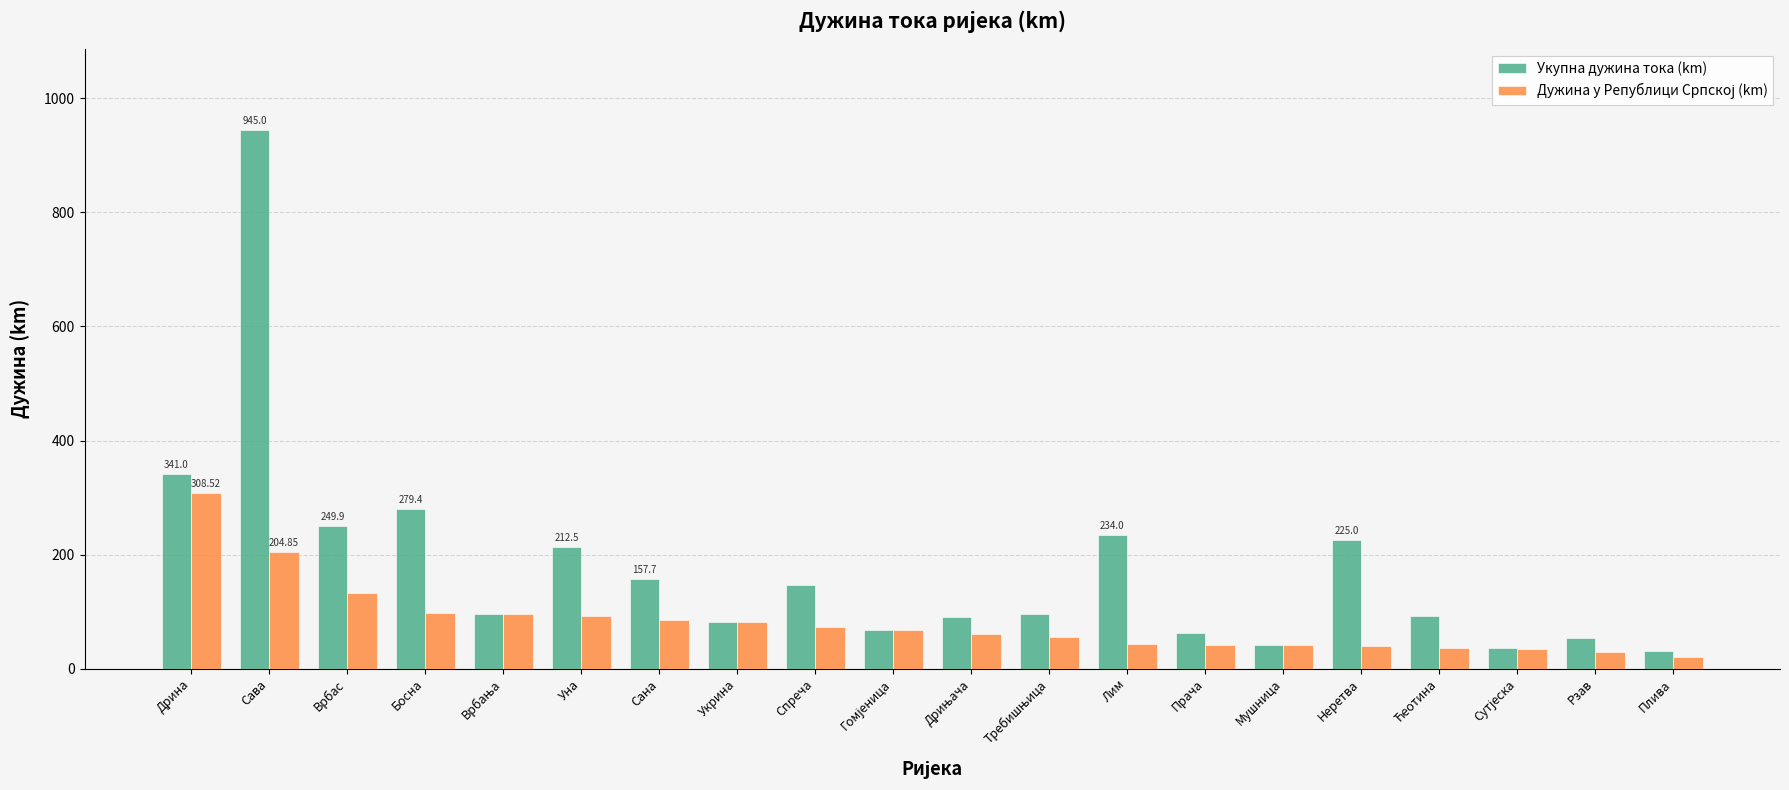

Which series has the widest spread of values?

Укупна дужина тока (km)